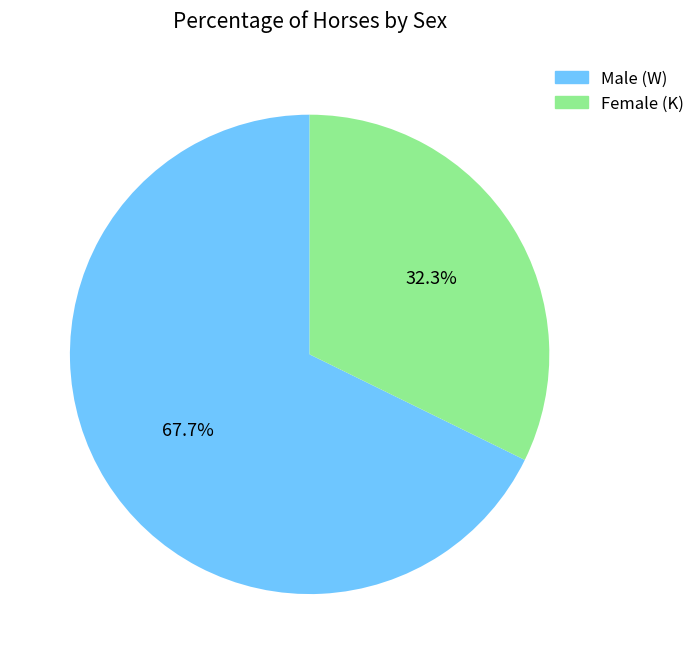

Does any single category account for the majority?

Yes